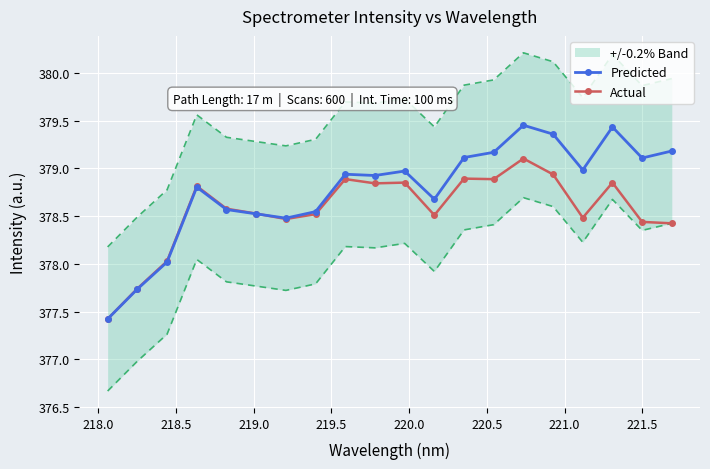

Which series has the largest range (max minus min)?

Predicted